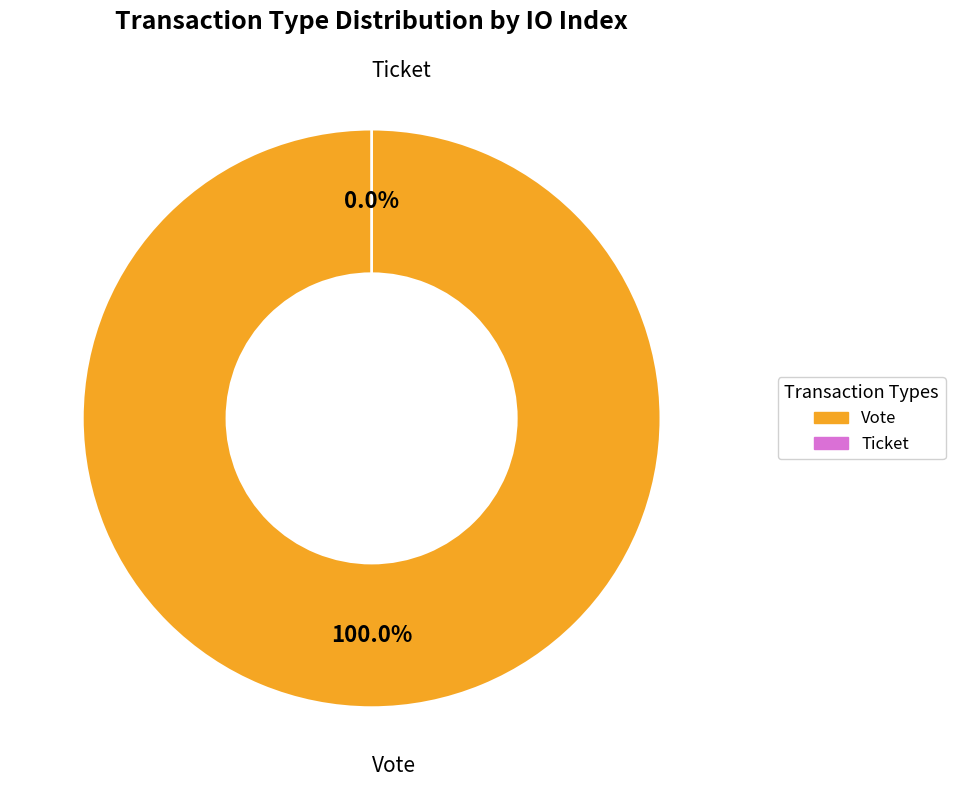

Is it true that Vote is 93% of the pie?

False